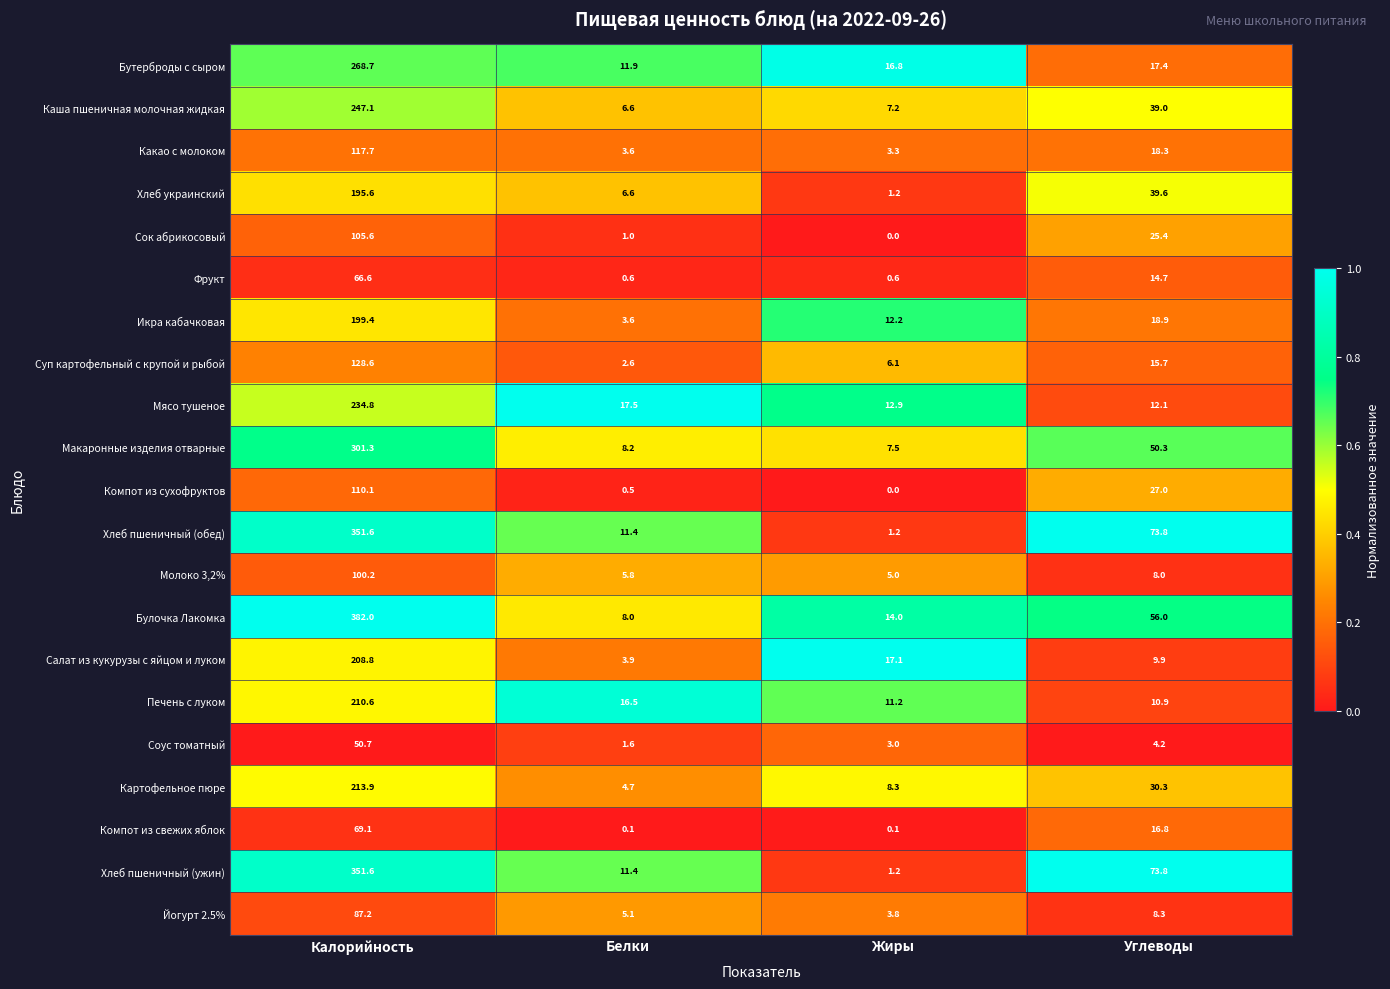

How many series are shown in this chart?

21